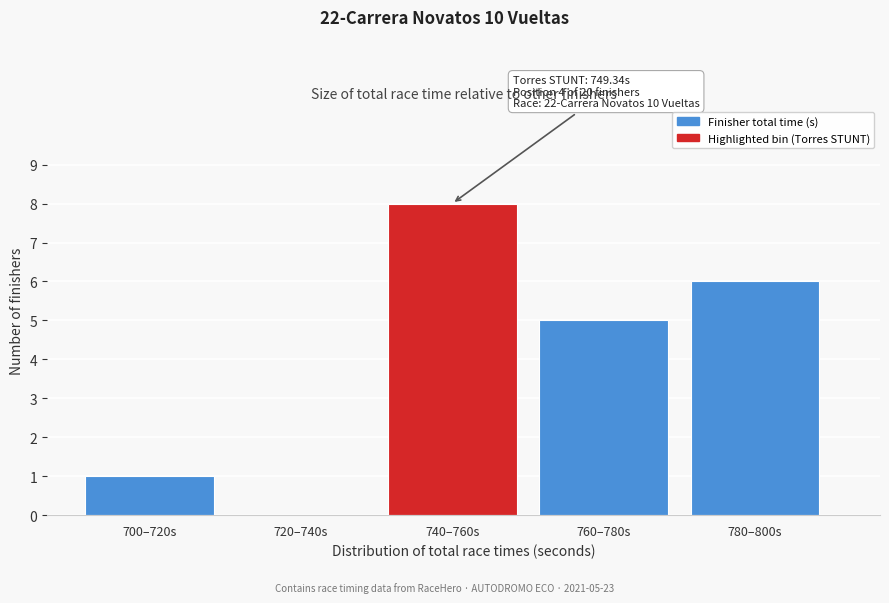

Reading left to right, transcribe all the data shown in this chart.

700–720s=1	720–740s=0	740–760s=8	760–780s=5	780–800s=6